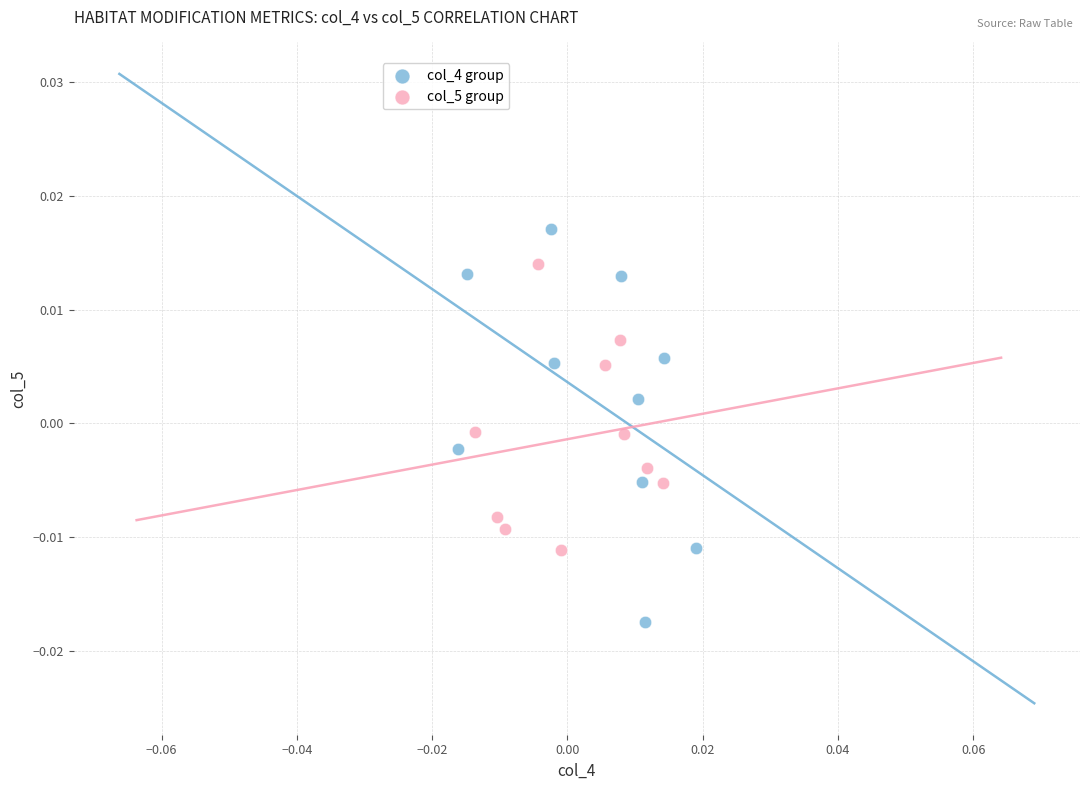

Which series contains the lowest Y value?

col_4 group